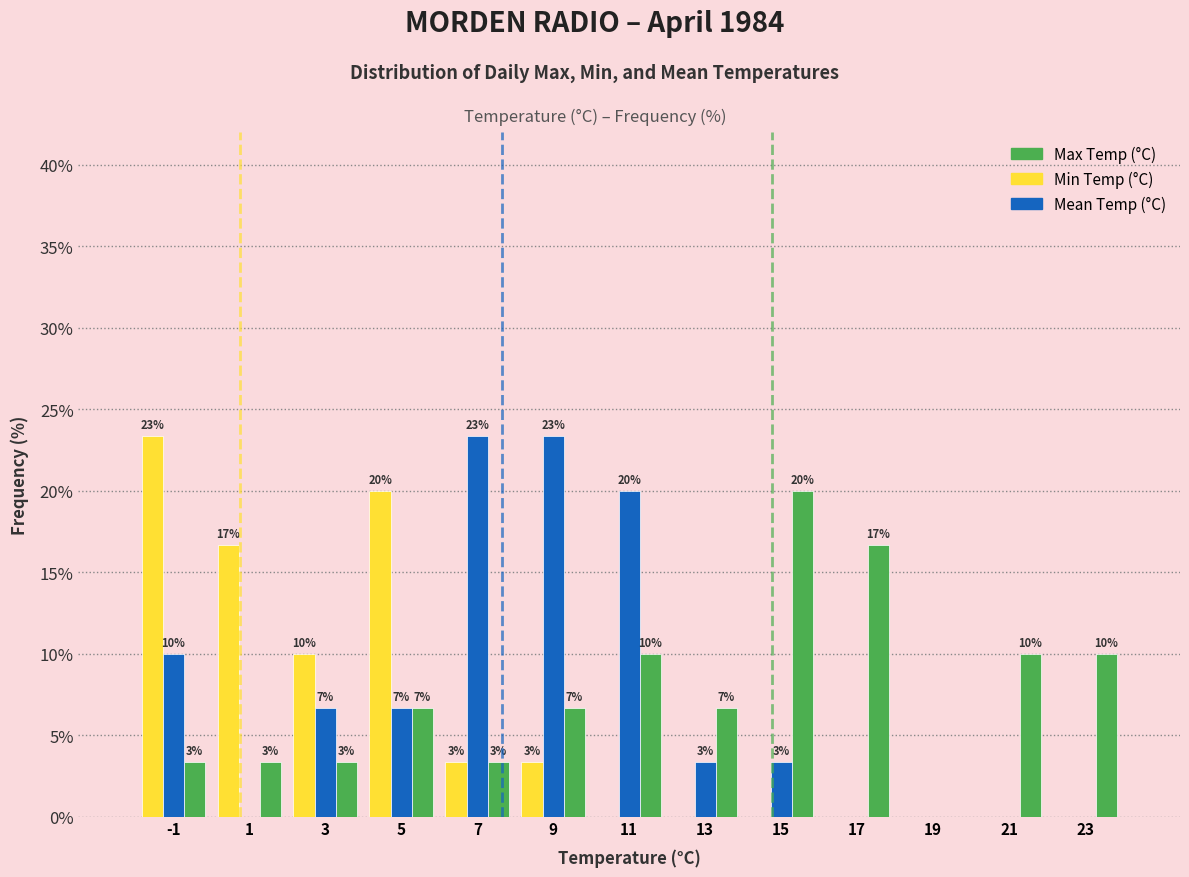

What are all the series names shown in the legend?

Max Temp (°C), Min Temp (°C), Mean Temp (°C)